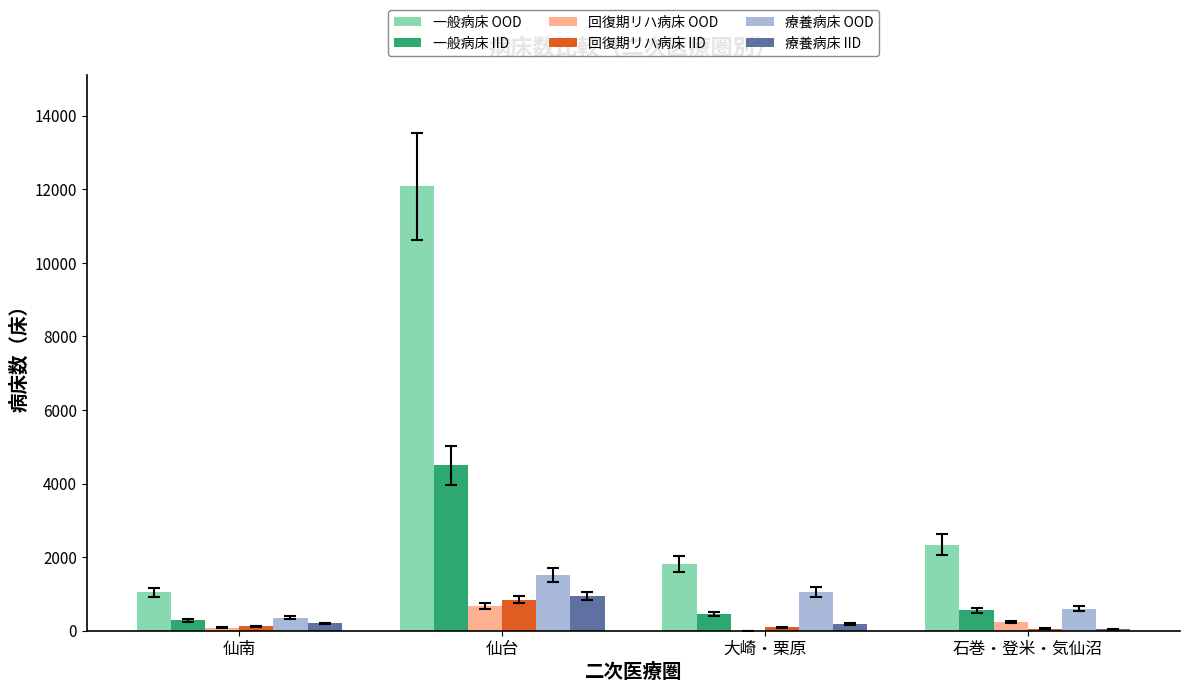

What is the sum of all 療養病床 OOD values?

3520